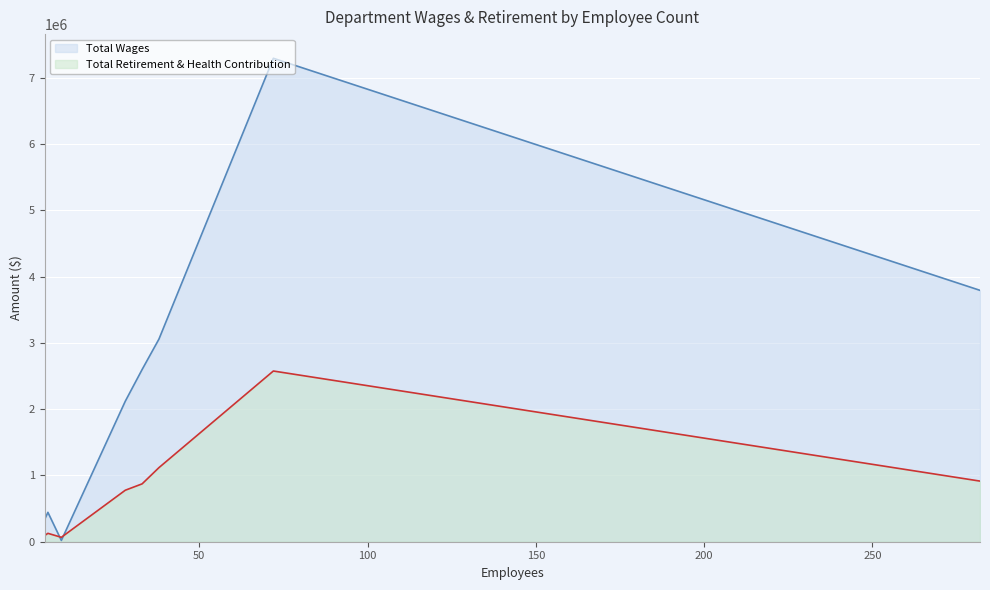

Rank the series by their average value, from lowest to highest.

Total Retirement & Health Contribution, Total Wages